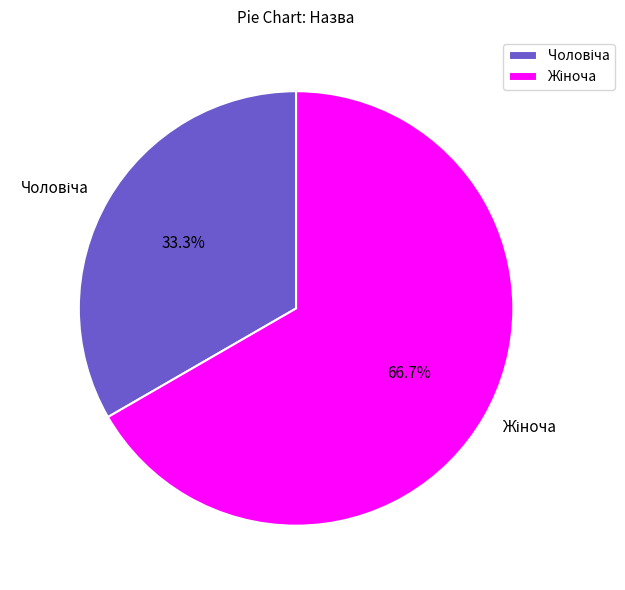

Is there a majority slice in this chart?

Yes